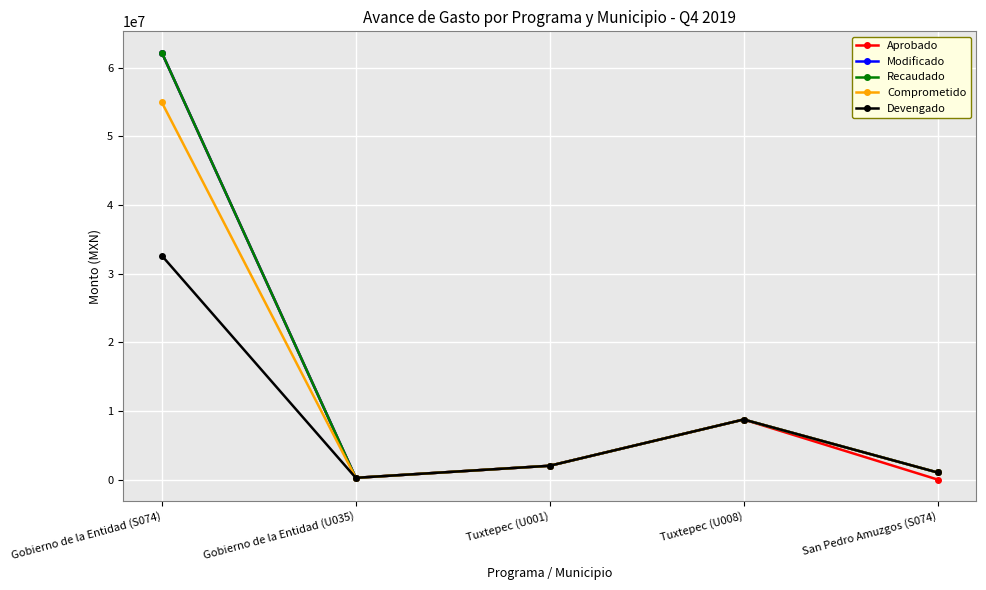

True or false: Comprometido and Aprobado intersect in this chart.

False